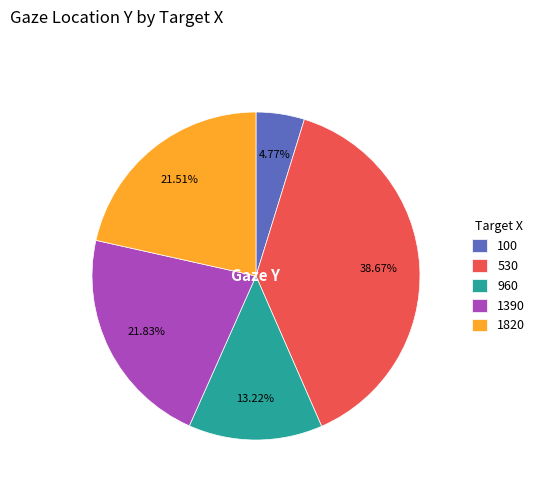

To the nearest percent, what is the average slice percentage?

20%